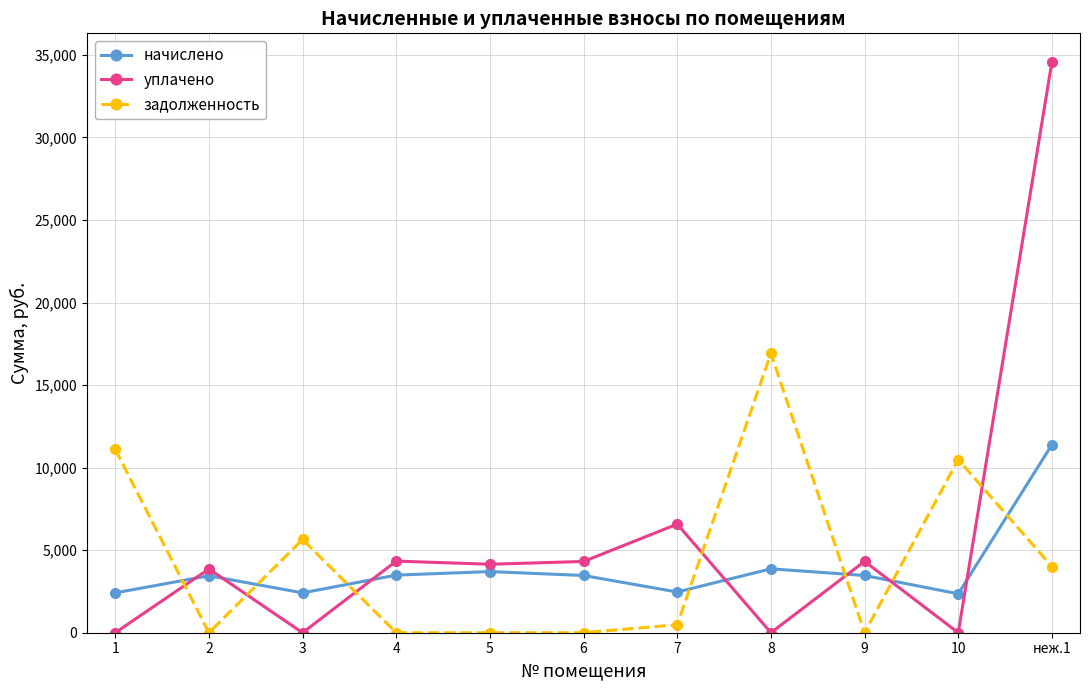

How many times do уплачено and задолженность cross each other?

7